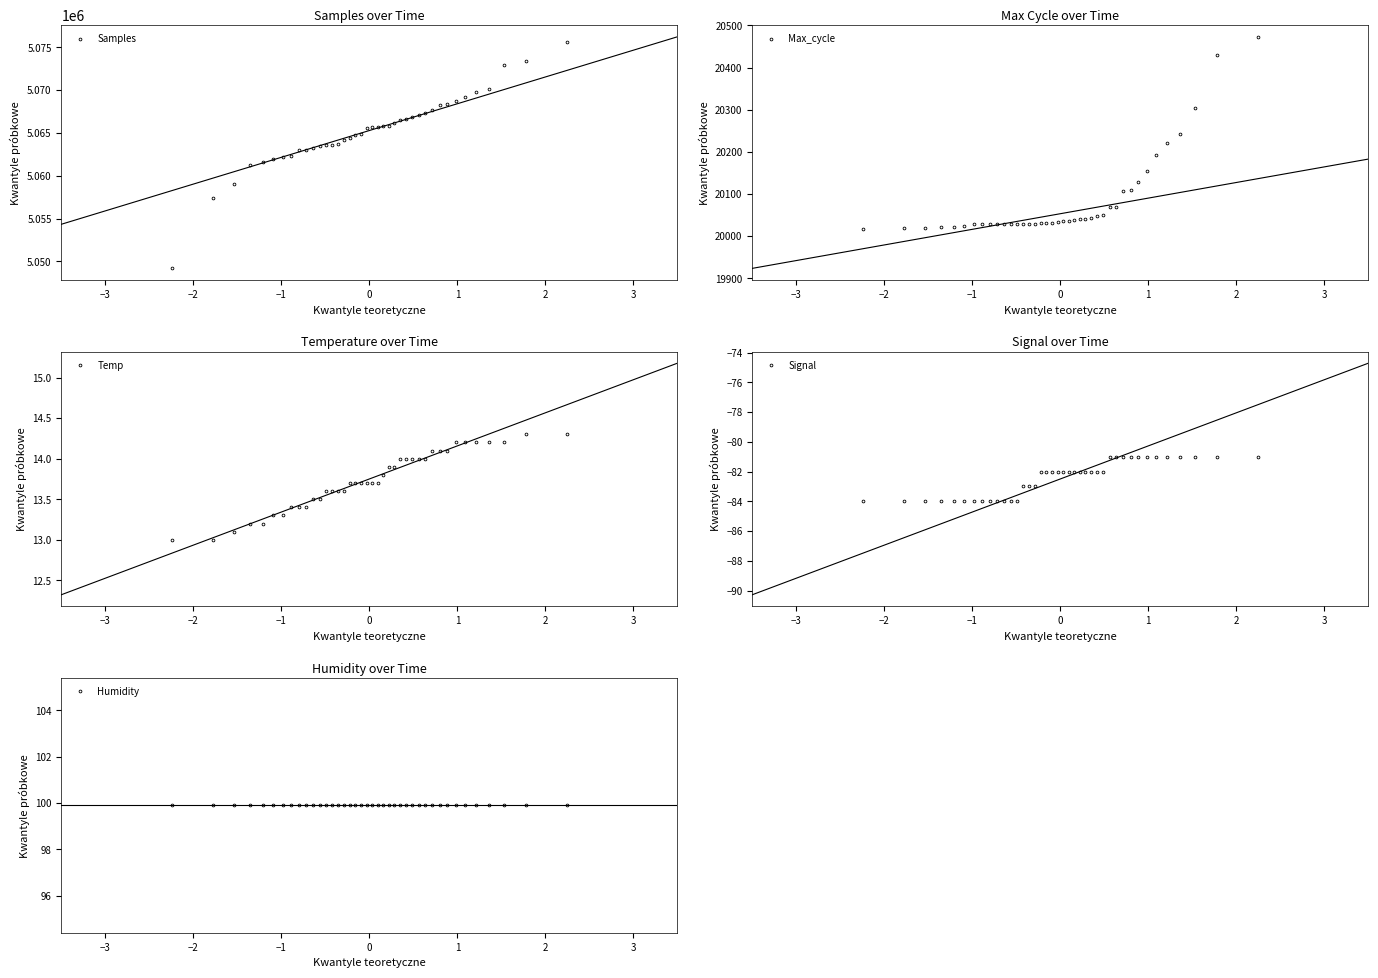

What is the lowest value of the Samples series?

5049176